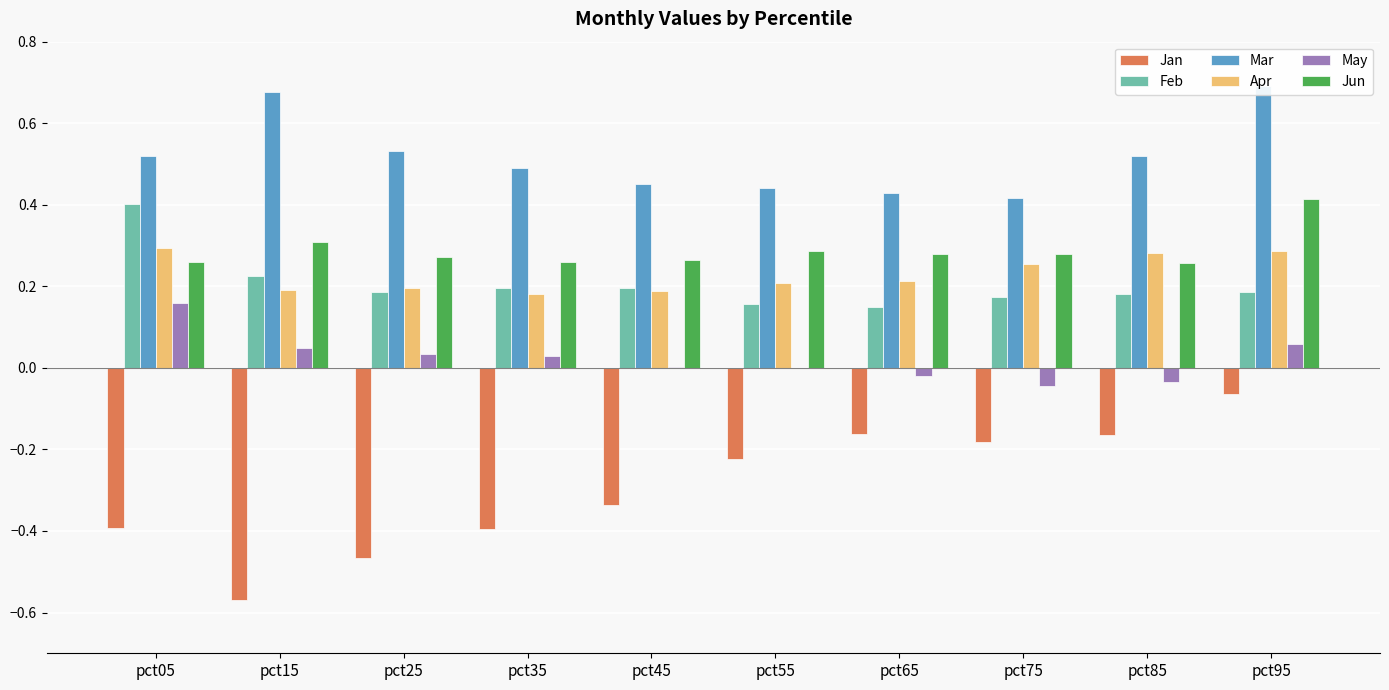

The value of Mar at pct05 is 0.7. True or false?

False